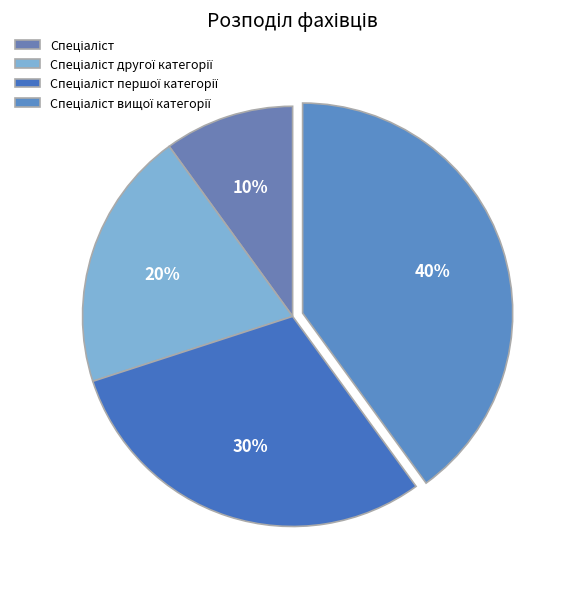

Count the number of slices in the pie.

4